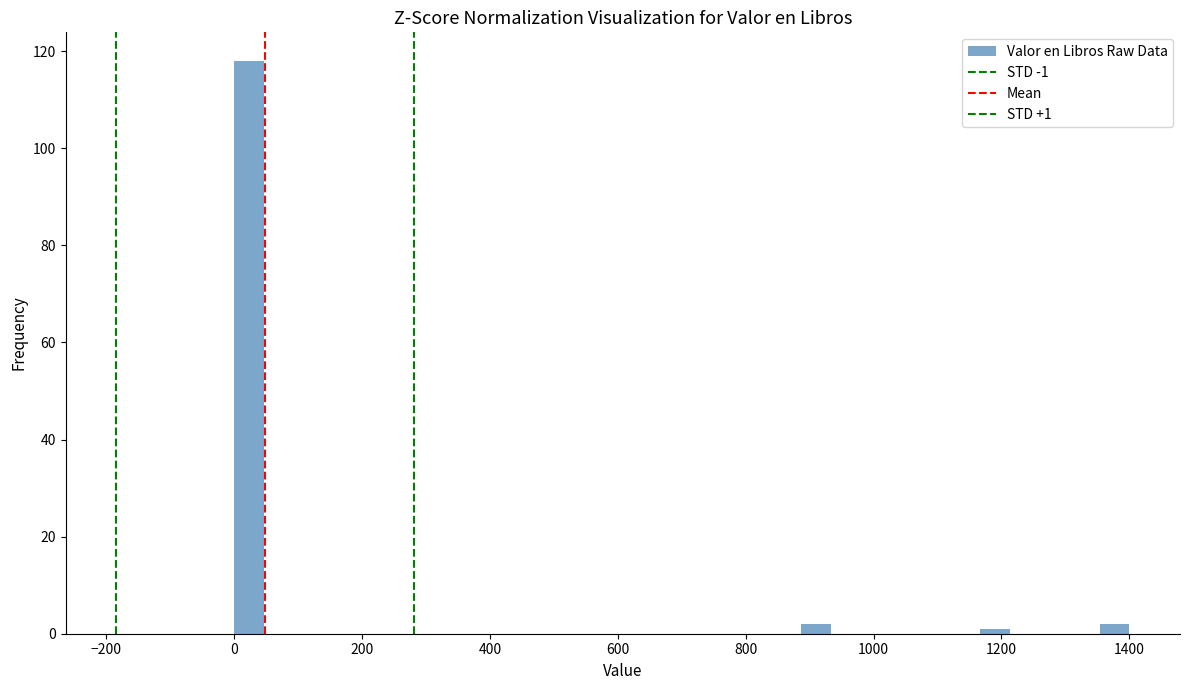

Read against the x-axis, roughly where is the centre of the tallest bar?

20